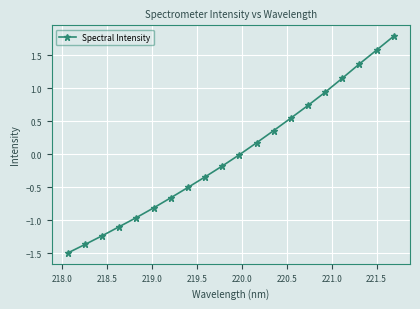

True or false: the data has more than 2 interior local peaks.

False